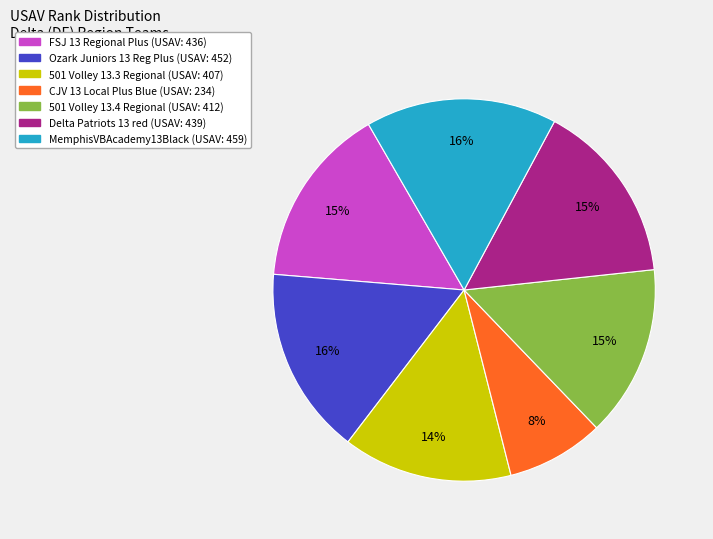

How many slices are in this pie chart?

7